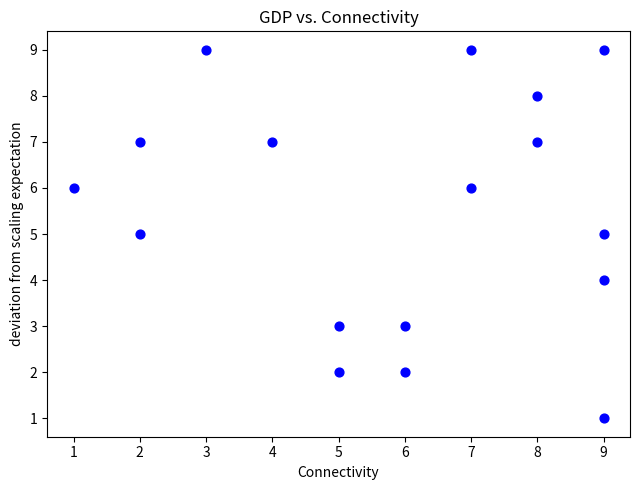

What is the range of X values (max minus min)?

8